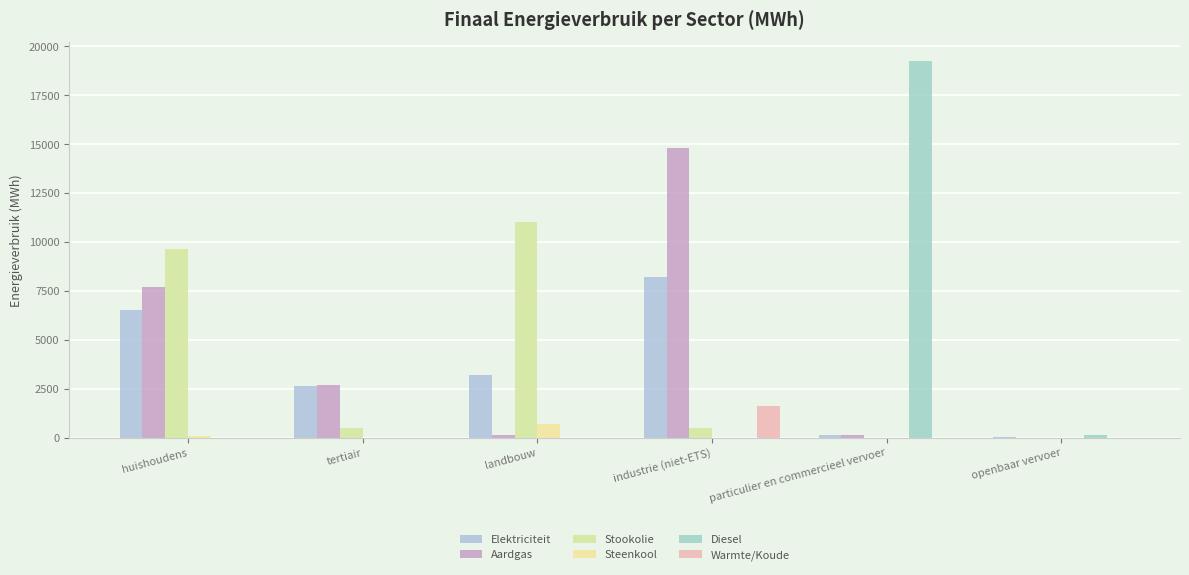

Does the chart contain stacked bars?

No